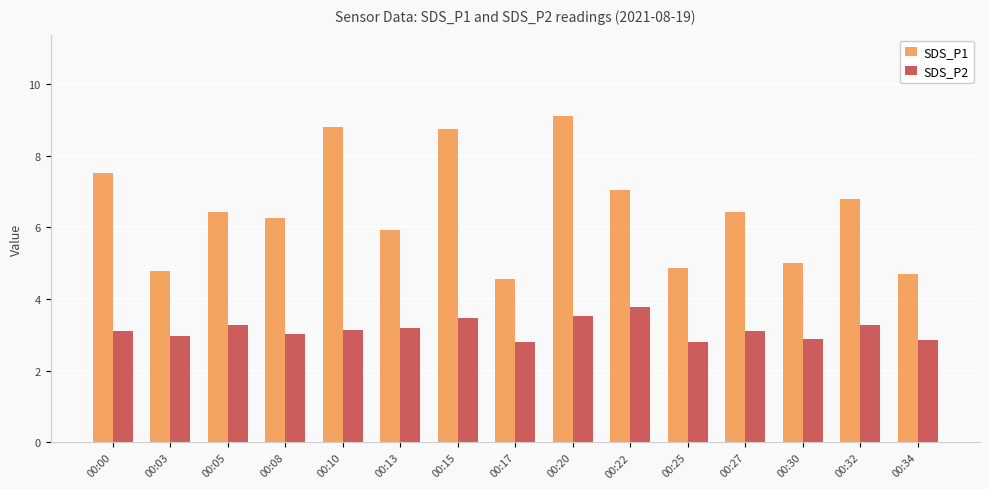

How many values in the SDS_P1 series are below 6?

6